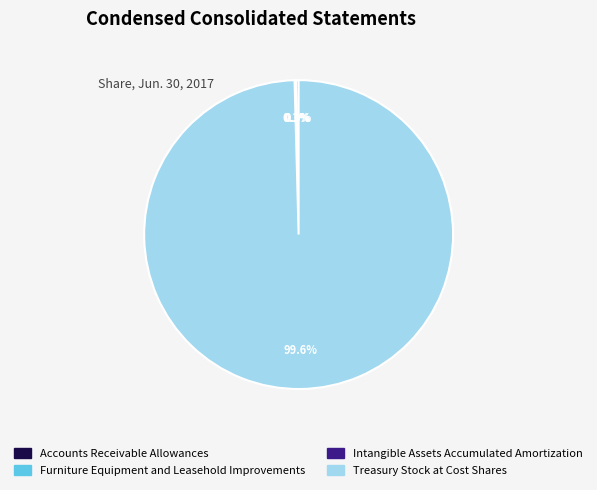

Which slice is the largest?

Treasury Stock at Cost Shares